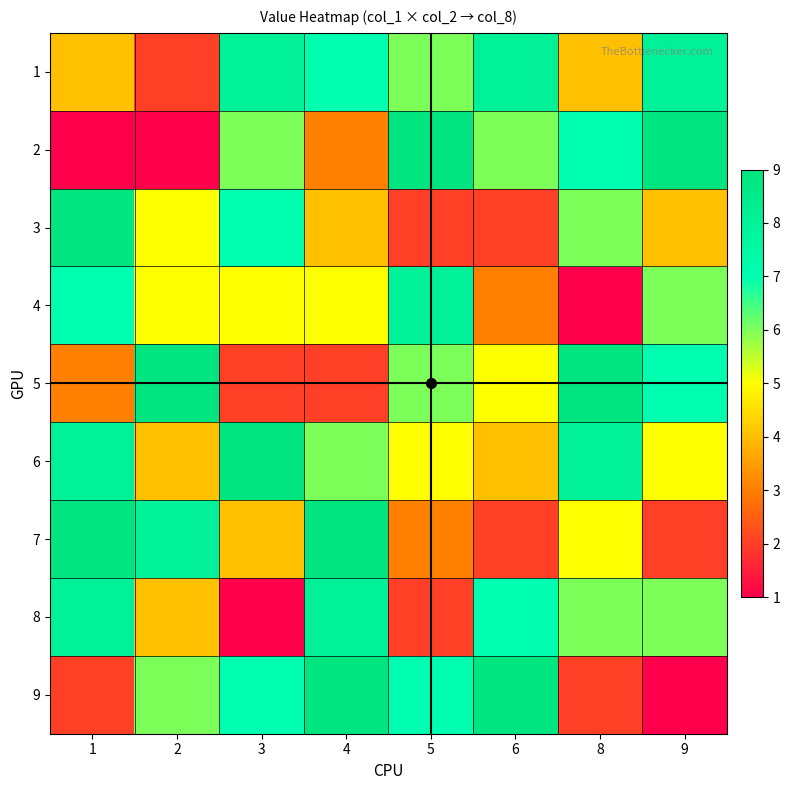

Reading left to right, transcribe all the data shown in this chart.

1: 1=4	2=2	3=8	4=7	5=6	6=8	8=4	9=8
2: 1=1	2=1	3=6	4=3	5=9	6=6	8=7	9=9
3: 1=9	2=5	3=7	4=4	5=2	6=2	8=6	9=4
4: 1=7	2=5	3=5	4=5	5=8	6=3	8=1	9=6
5: 1=3	2=9	3=2	4=2	5=6	6=5	8=9	9=7
6: 1=8	2=4	3=9	4=6	5=5	6=4	8=8	9=5
7: 1=9	2=8	3=4	4=9	5=3	6=2	8=5	9=2
8: 1=8	2=4	3=1	4=8	5=2	6=7	8=6	9=6
9: 1=2	2=6	3=7	4=9	5=7	6=9	8=2	9=1